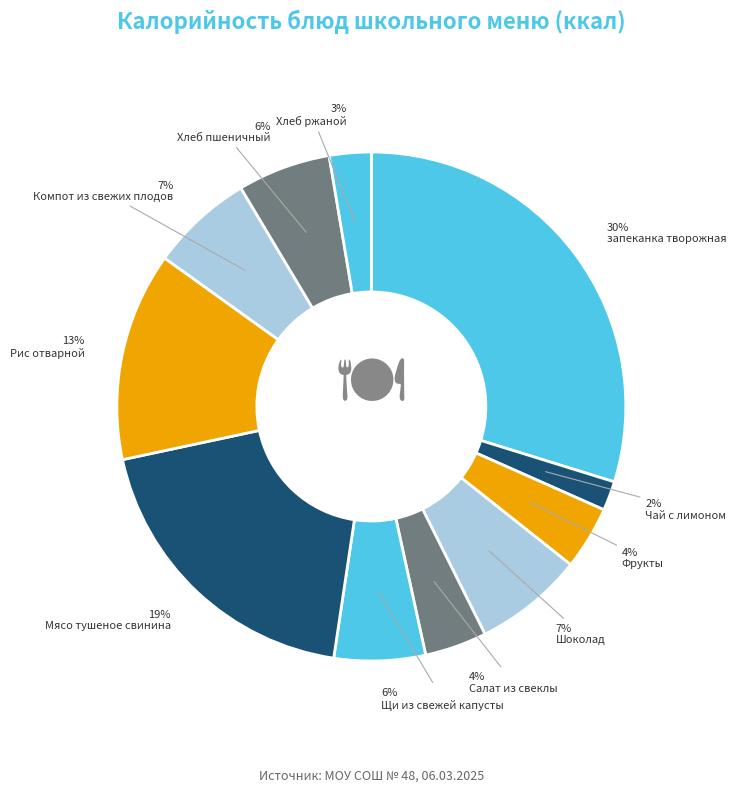

Does any single category account for the majority?

No